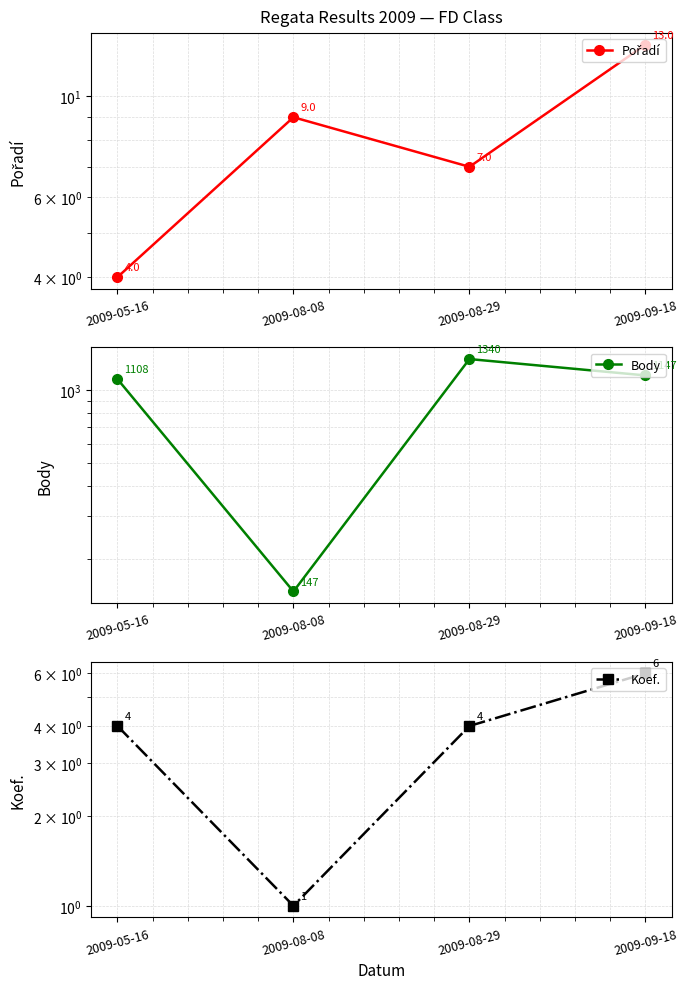

How many lines are shown in the chart?

3